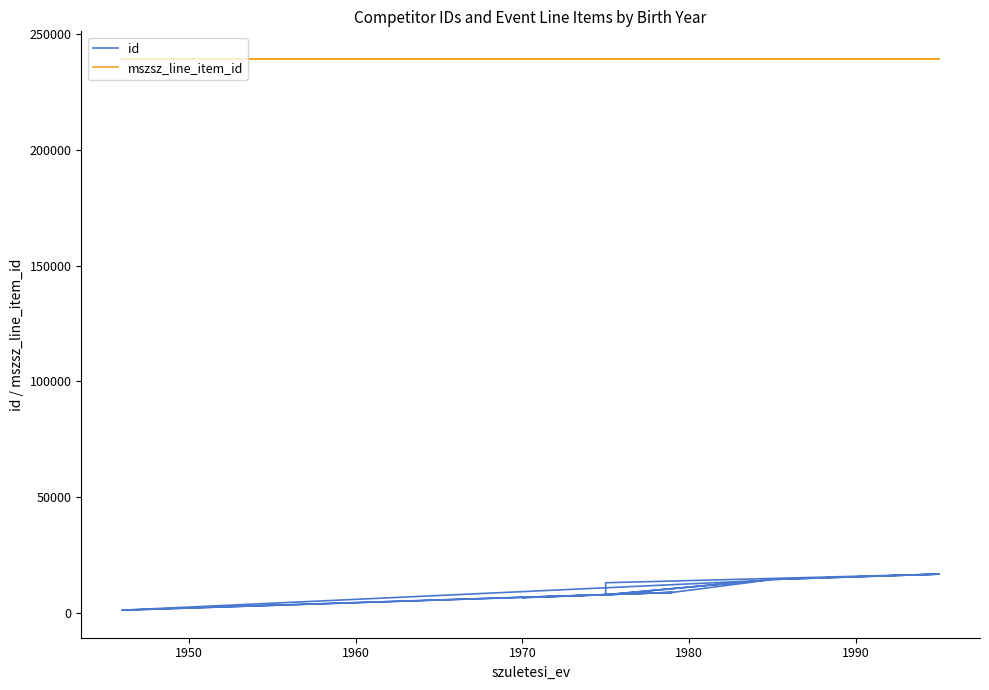

What is the spread (max minus min) of values at 1990?

222792